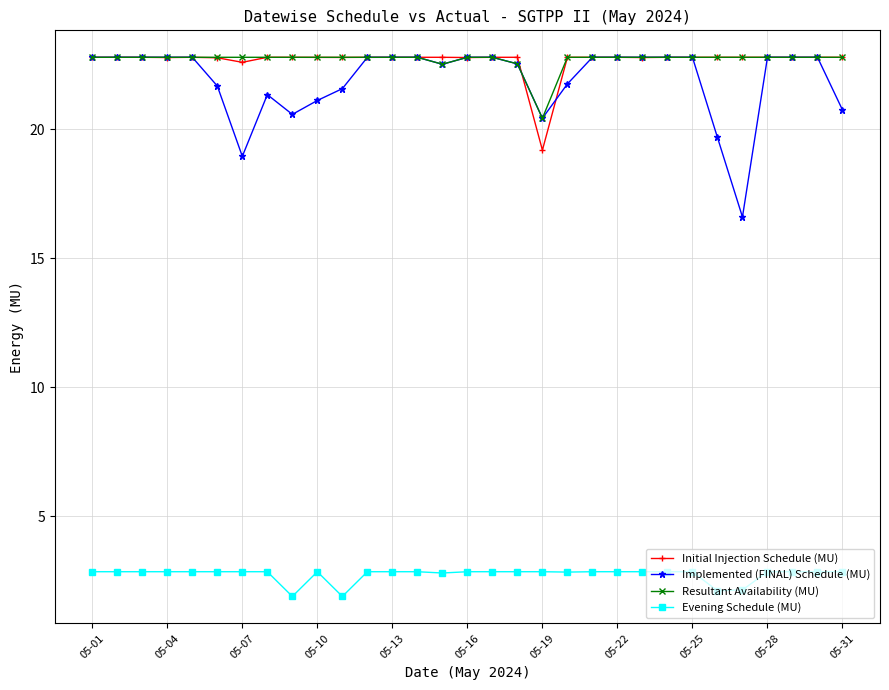

What is the sum of all Initial Injection Schedule (MU) values?

703.0